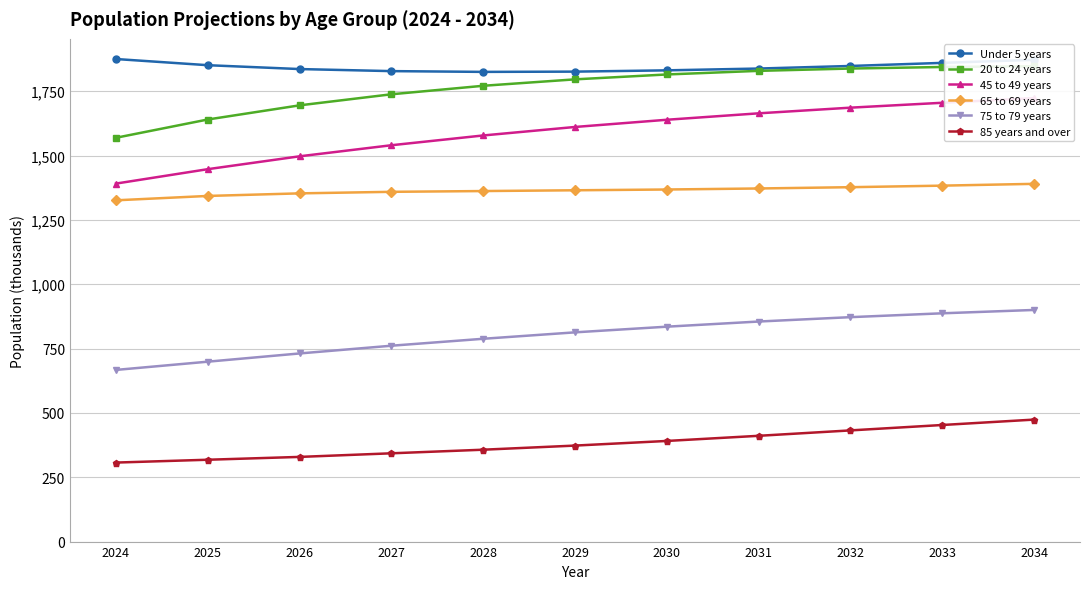

Reading left to right, what are all the values shown in this chart?

Under 5 years: 2024=1875	2025=1851	2026=1836	2027=1828	2028=1825	2029=1826	2030=1831	2031=1838	2032=1848	2033=1860	2034=1872
20 to 24 years: 2024=1569	2025=1640	2026=1695	2027=1738	2028=1771	2029=1796	2030=1815	2031=1829	2032=1838	2033=1844	2034=1847
45 to 49 years: 2024=1391	2025=1447	2026=1497	2027=1540	2028=1578	2029=1611	2030=1639	2031=1664	2032=1686	2033=1705	2034=1723
65 to 69 years: 2024=1326	2025=1343	2026=1353	2027=1359	2028=1362	2029=1365	2030=1368	2031=1372	2032=1377	2033=1383	2034=1390
75 to 79 years: 2024=667	2025=699	2026=731	2027=761	2028=788	2029=813	2030=835	2031=855	2032=872	2033=887	2034=900
85 years and over: 2024=307	2025=318	2026=329	2027=343	2028=357	2029=373	2030=391	2031=411	2032=432	2033=453	2034=474